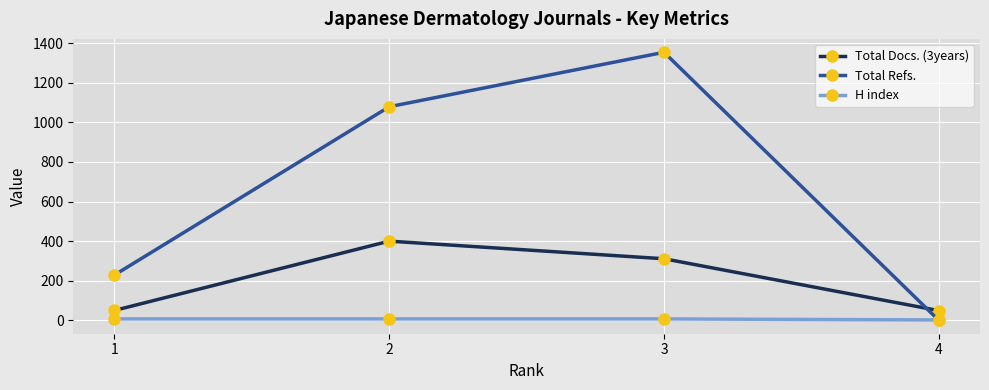

List the series in order of their overall mean, lowest first.

H index, Total Docs. (3years), Total Refs.